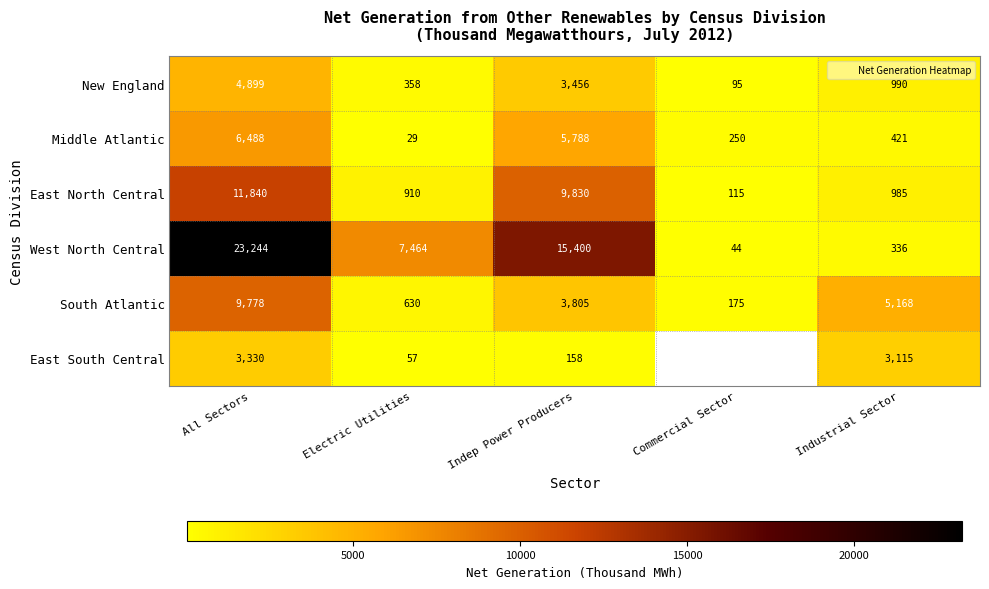

What is the smallest value displayed?

29.0